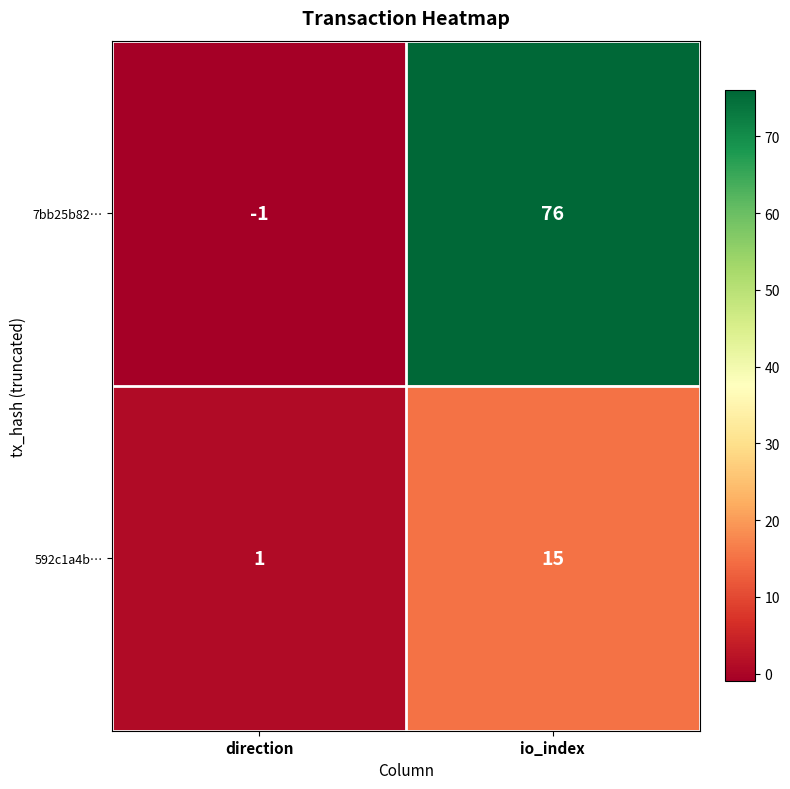

How many values in the 7bb25b82… series are below 76?

1